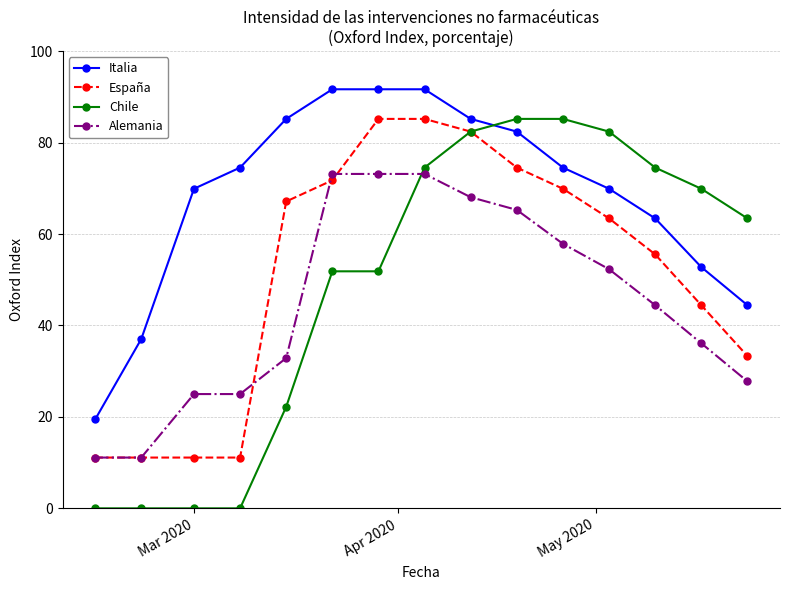

How many lines are shown in the chart?

4